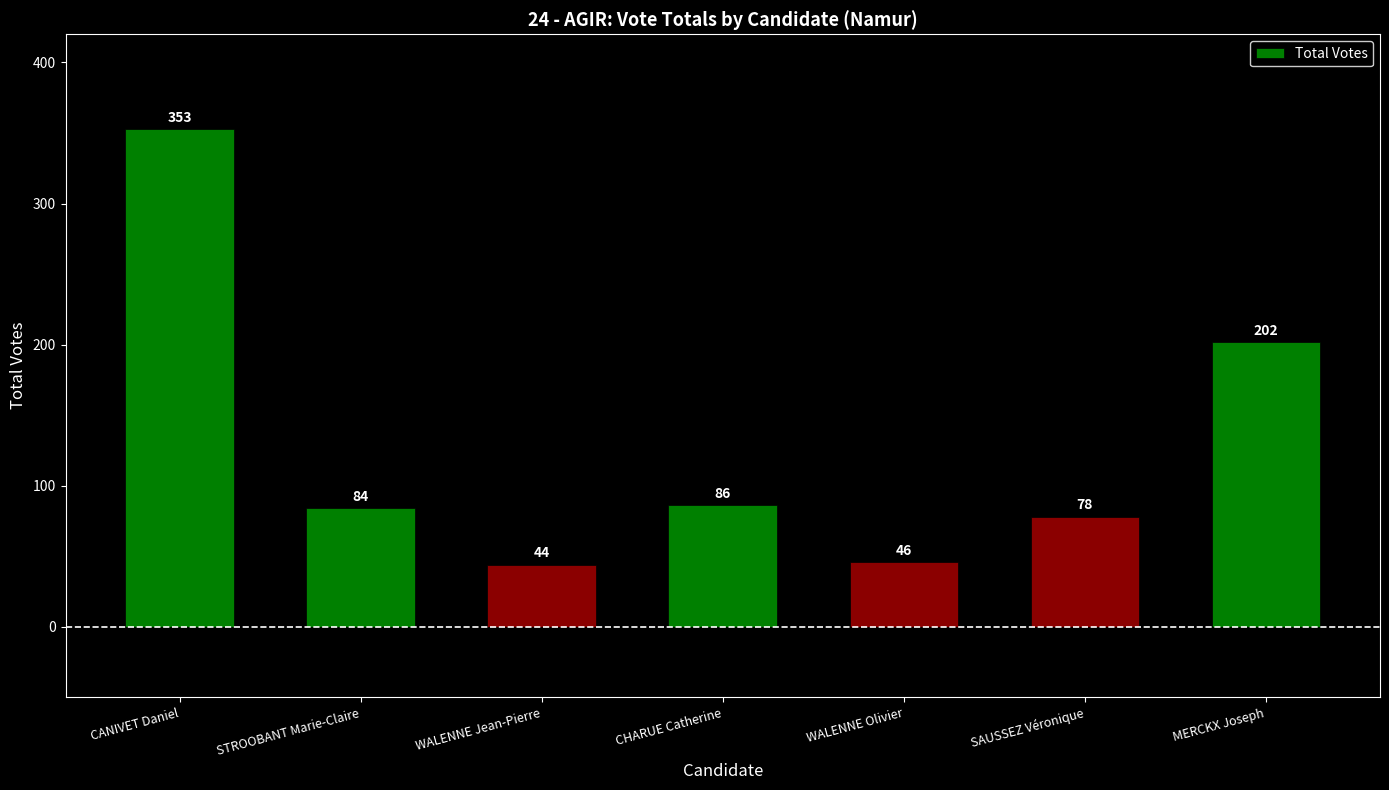

Reading right to left, what are all the values shown in this chart?

MERCKX Joseph=202	SAUSSEZ Véronique=78	WALENNE Olivier=46	CHARUE Catherine=86	WALENNE Jean-Pierre=44	STROOBANT Marie-Claire=84	CANIVET Daniel=353